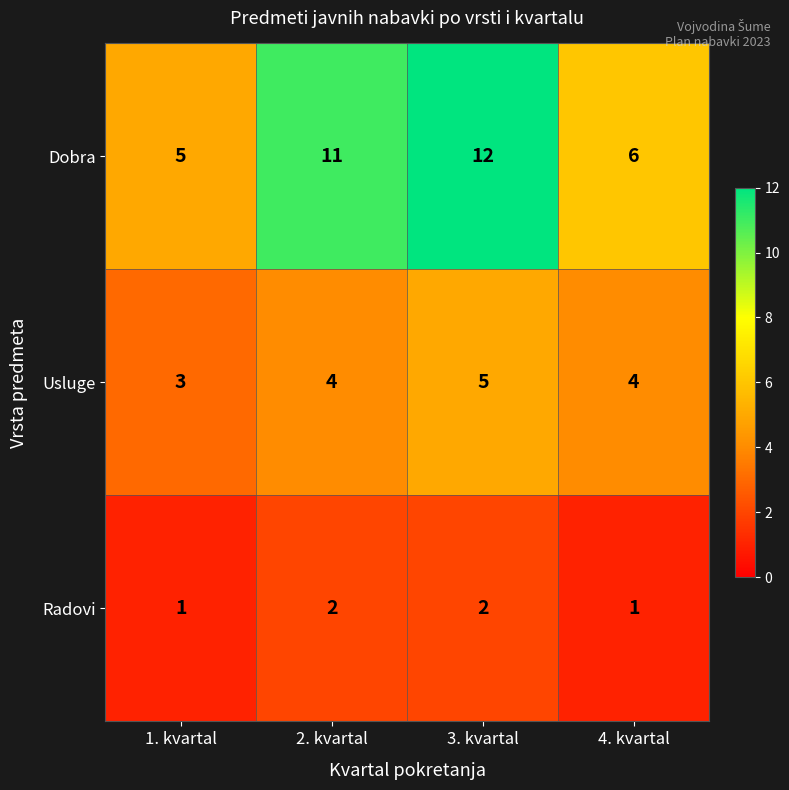

What is the total value across all series at 2. kvartal?

17